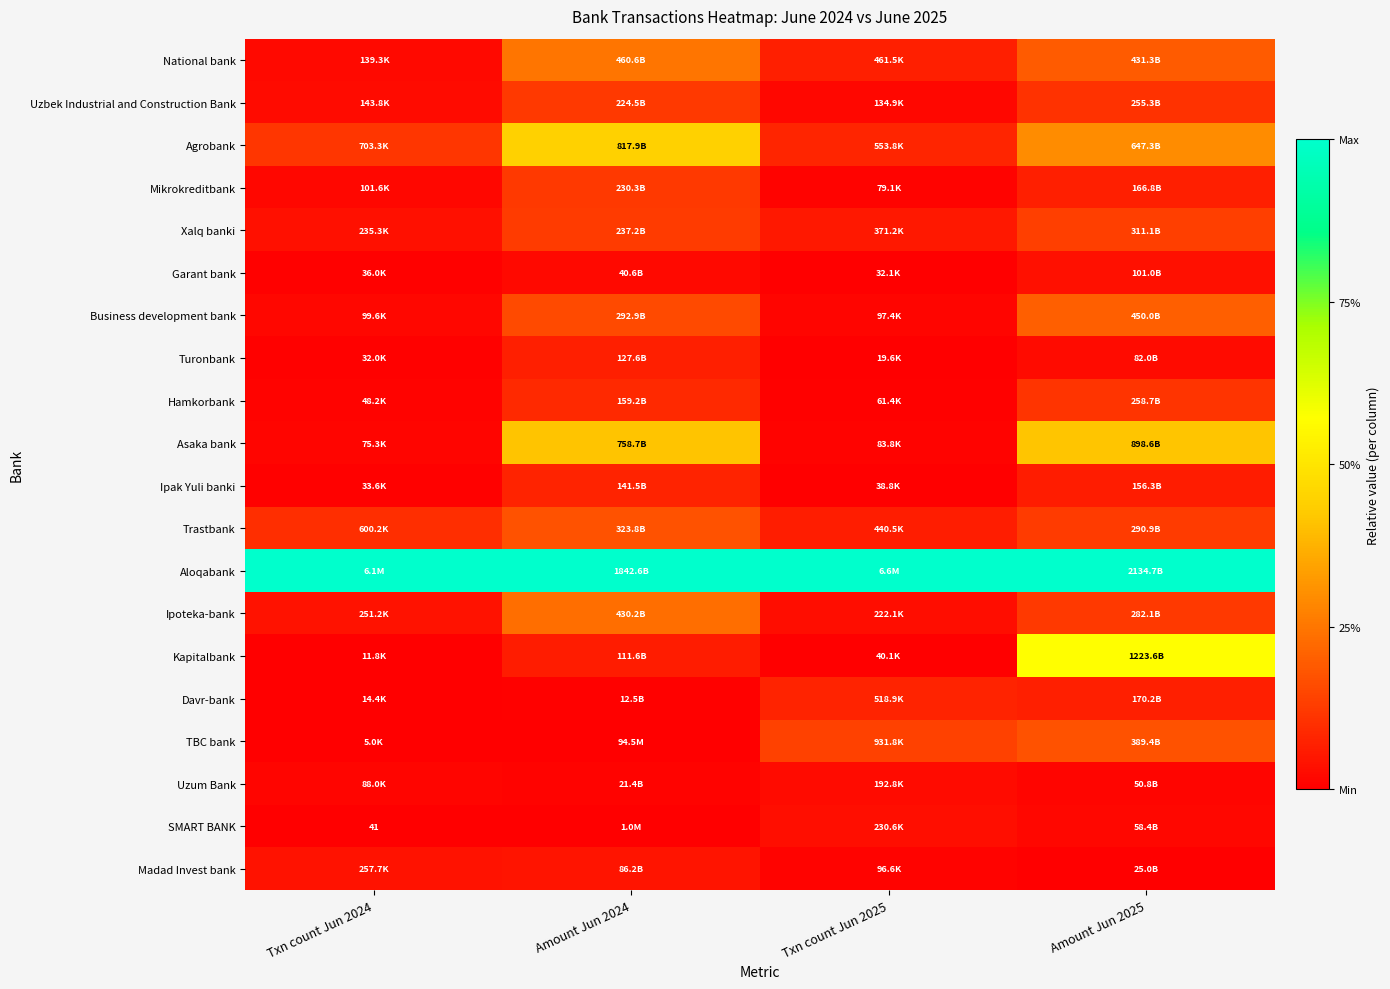

At how many categories does at least one series exceed 0?

4